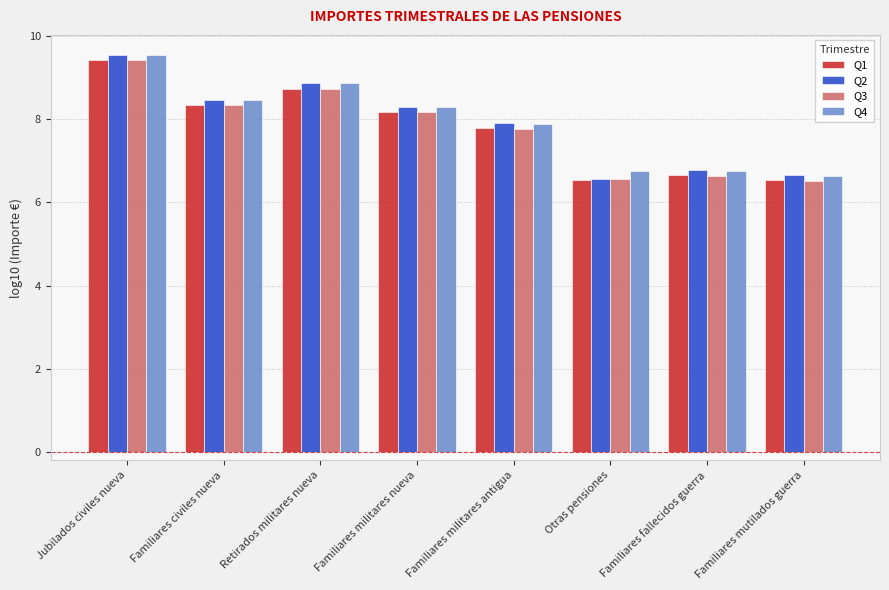

Which category has the highest value in the Q2 series?

Jubilados civiles nueva